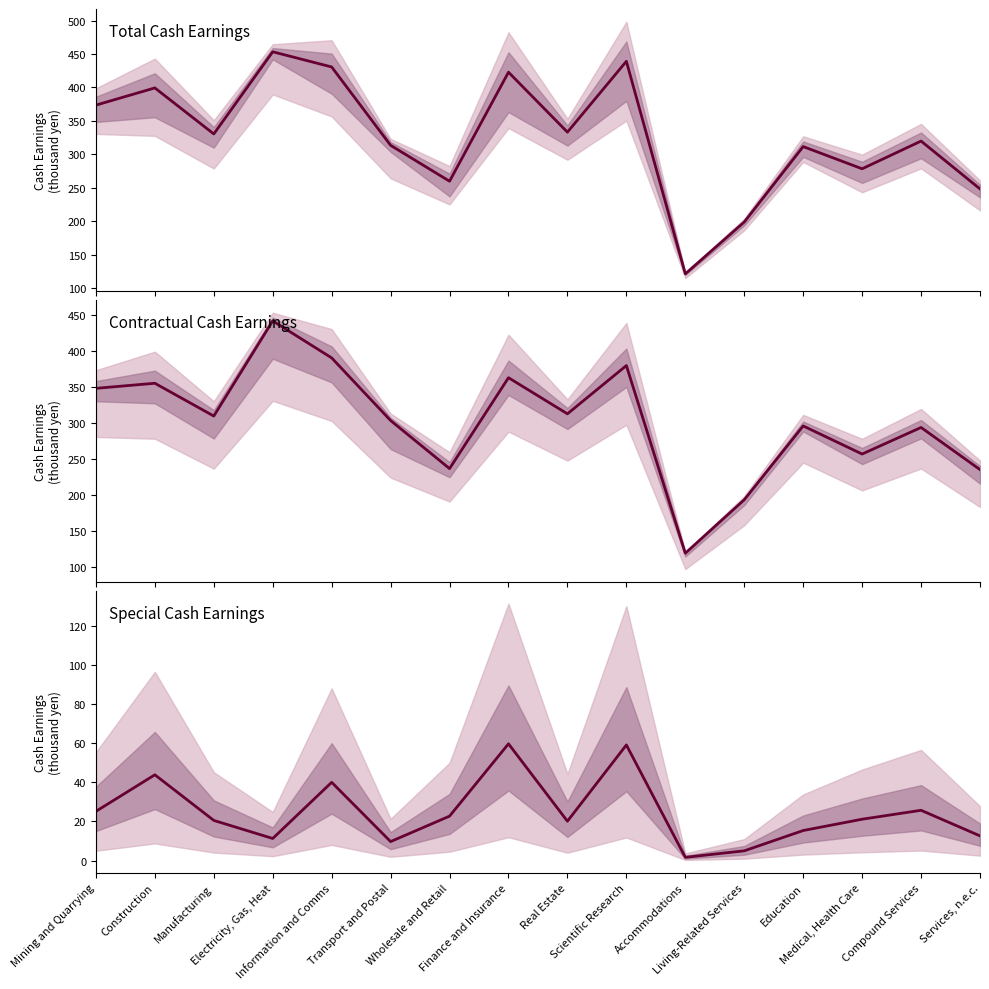

Between Mining and Quarrying and Information and Comms, which series saw the biggest shift?

Total Cash Earnings